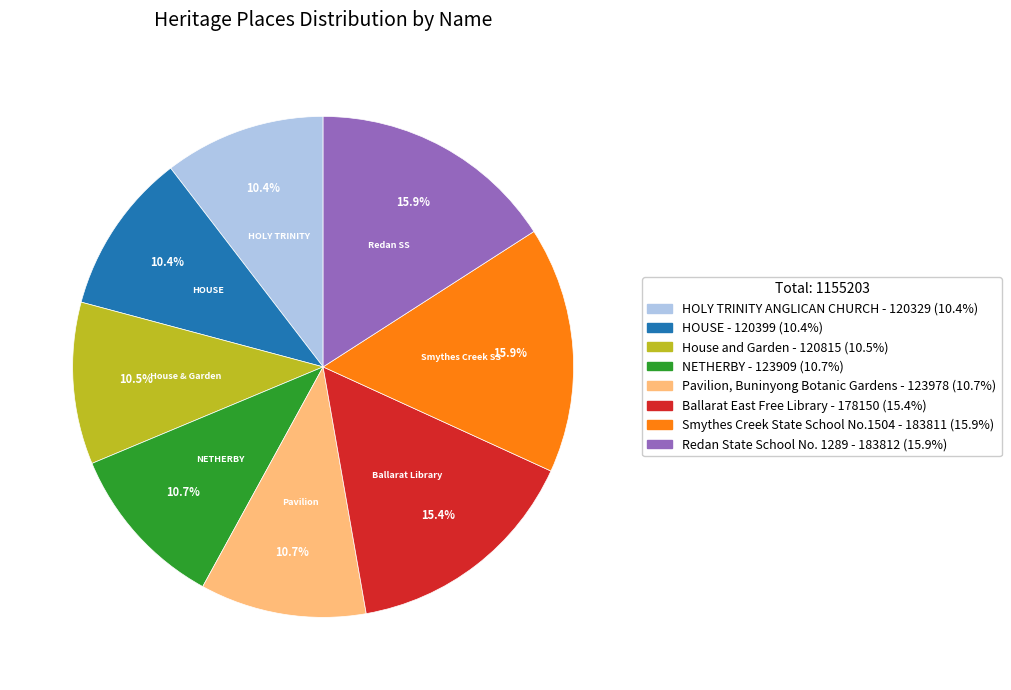

Does any single category account for the majority?

No